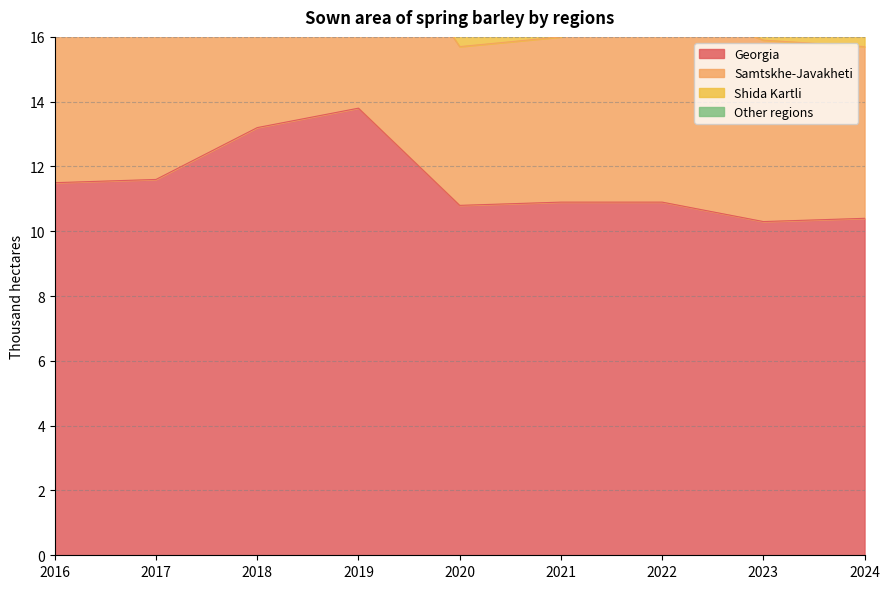

Which series has the largest total across all categories?

Georgia